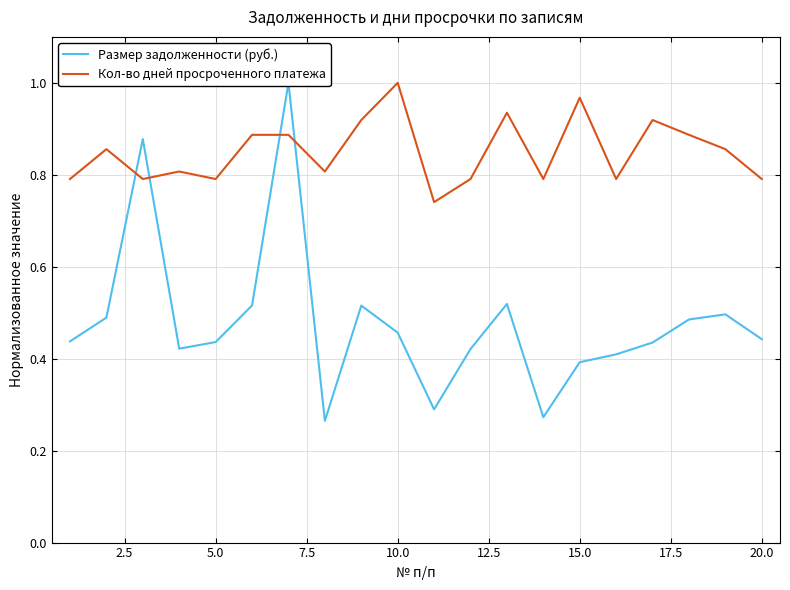

True or false: Кол-во дней просроченного платежа has a value of 0.5 at 5.0.

False